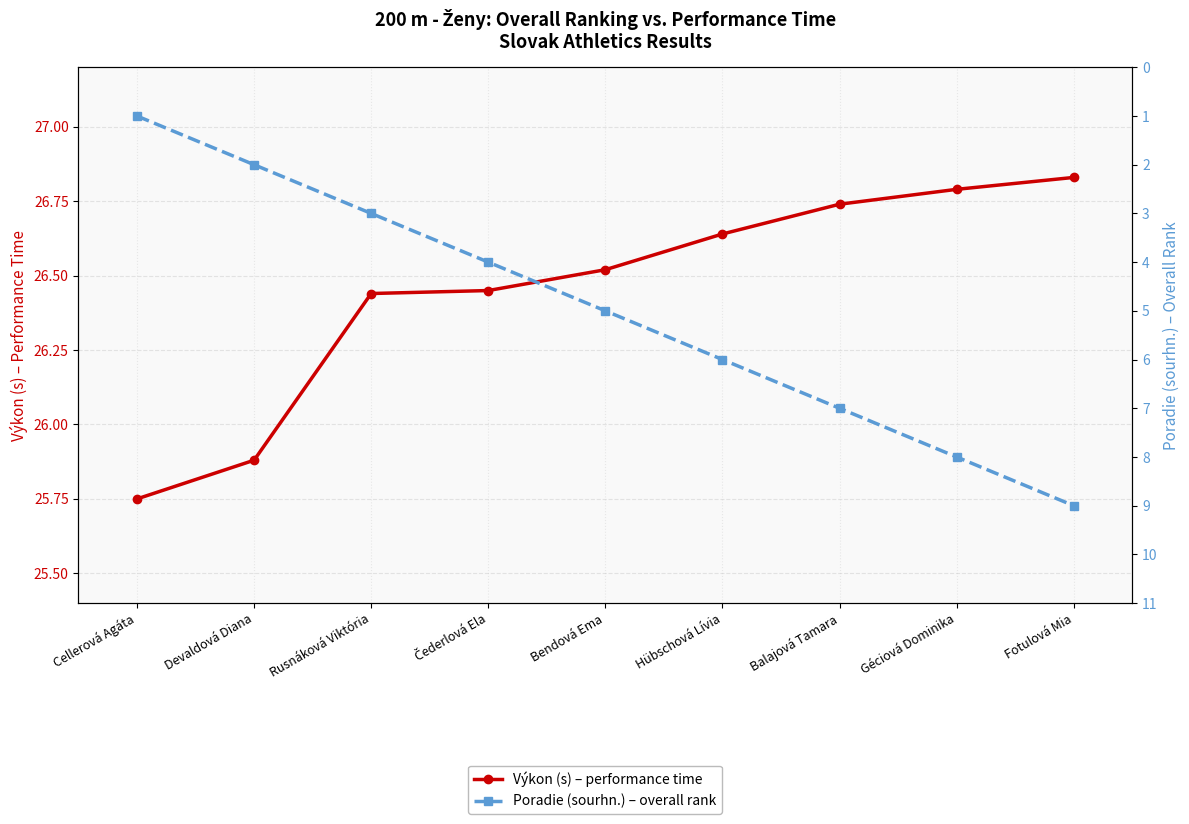

What is the average value of the Výkon (s) – performance time series?

26.4